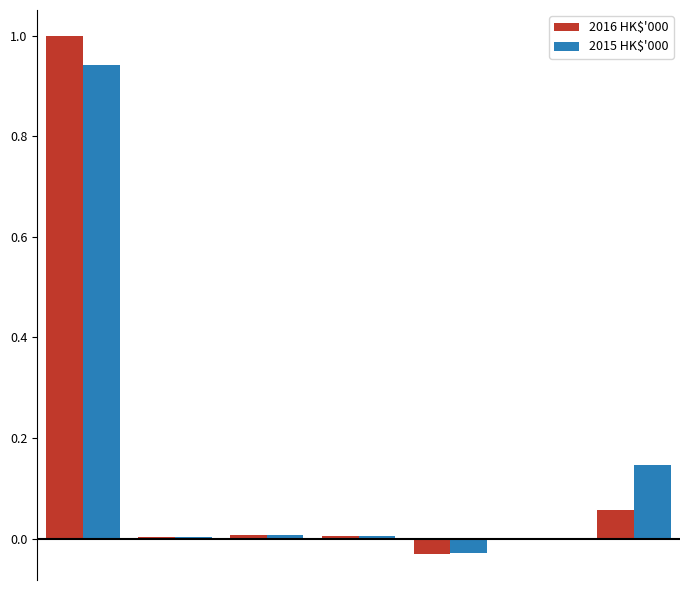

What is the maximum value shown in the chart?

1.0